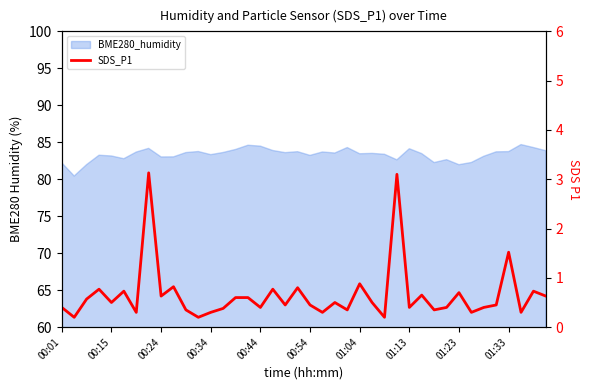

The value at 31 is 0.4. True or false?

True